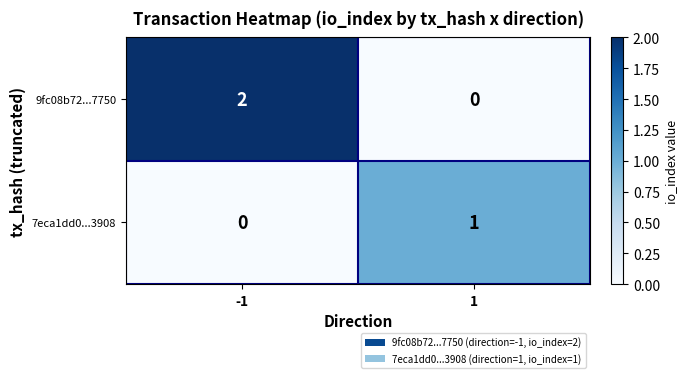

Is the value of 9fc08b72...7750 at -1 greater than the value of 7eca1dd0...3908 at 1?

Yes